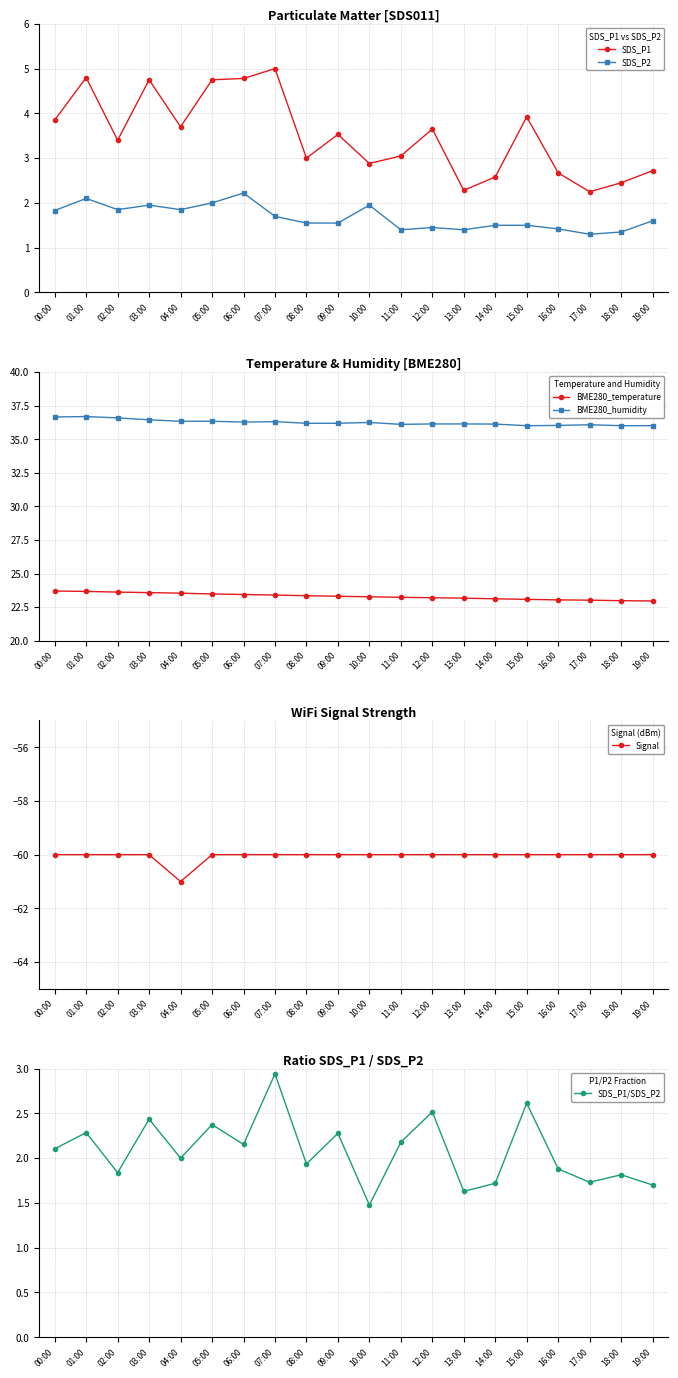

Which series has the largest total across all categories?

BME280_humidity